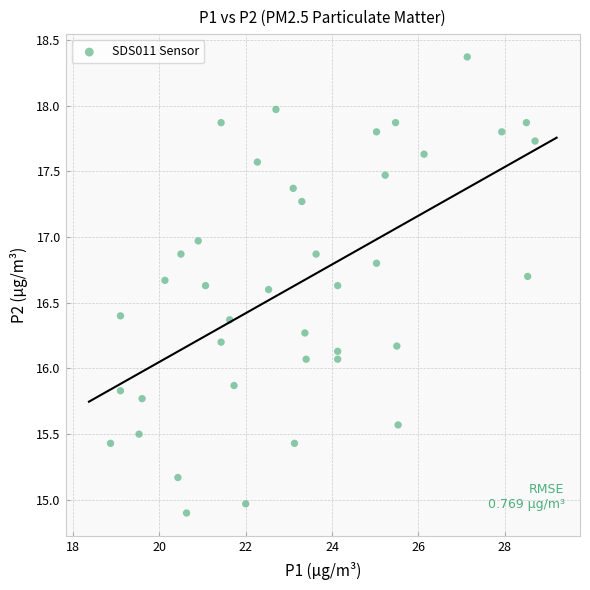

What is the range of Y values (max minus min)?

3.5